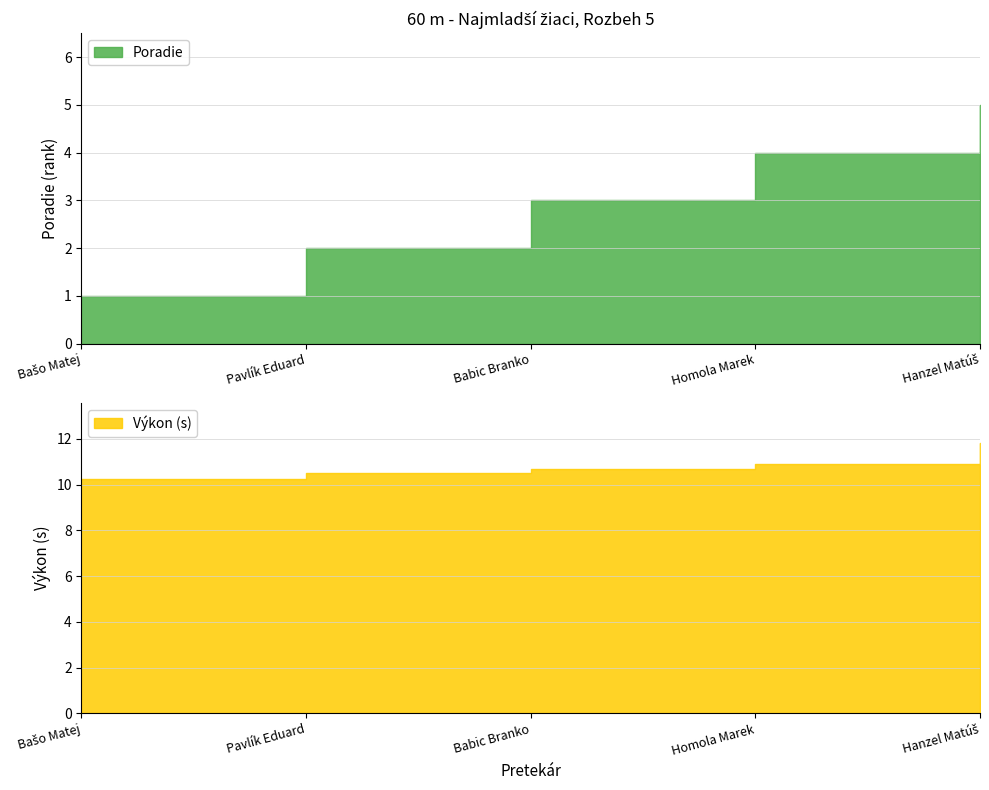

True or false: Poradie and Výkon cross at least once.

False